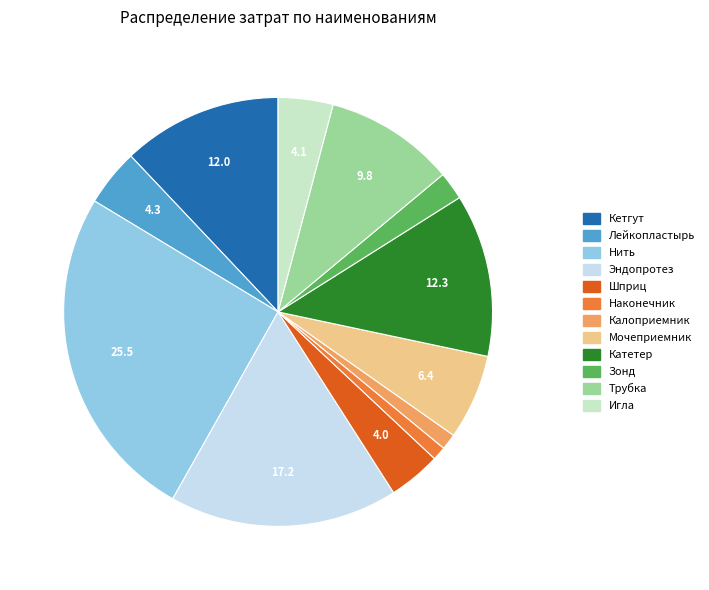

Is there any slice that represents more than half of the pie?

No